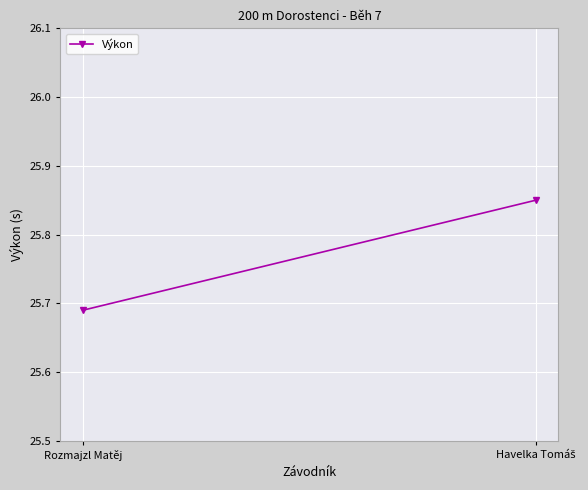

True or false: the data shows 40.8 at Havelka Tomáš.

False